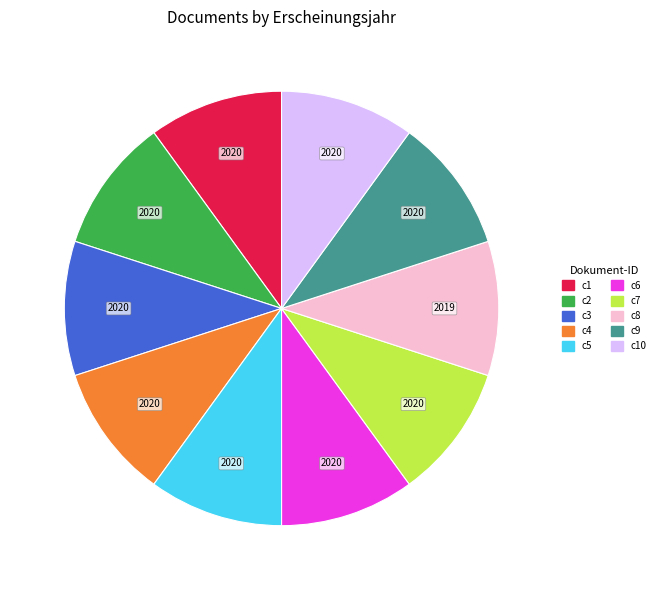

Is there any slice that represents more than half of the pie?

No